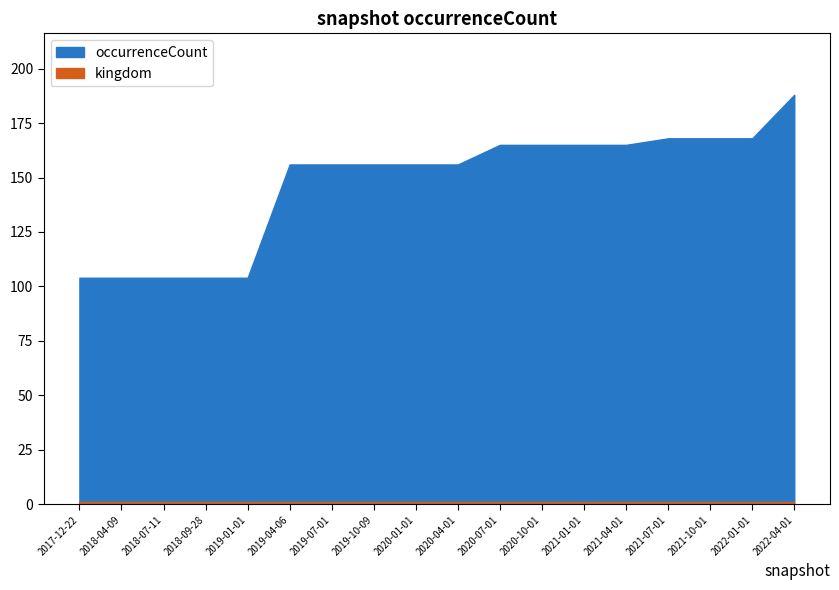

Is it true that kingdom equals 0 at 2021-07-01?

False